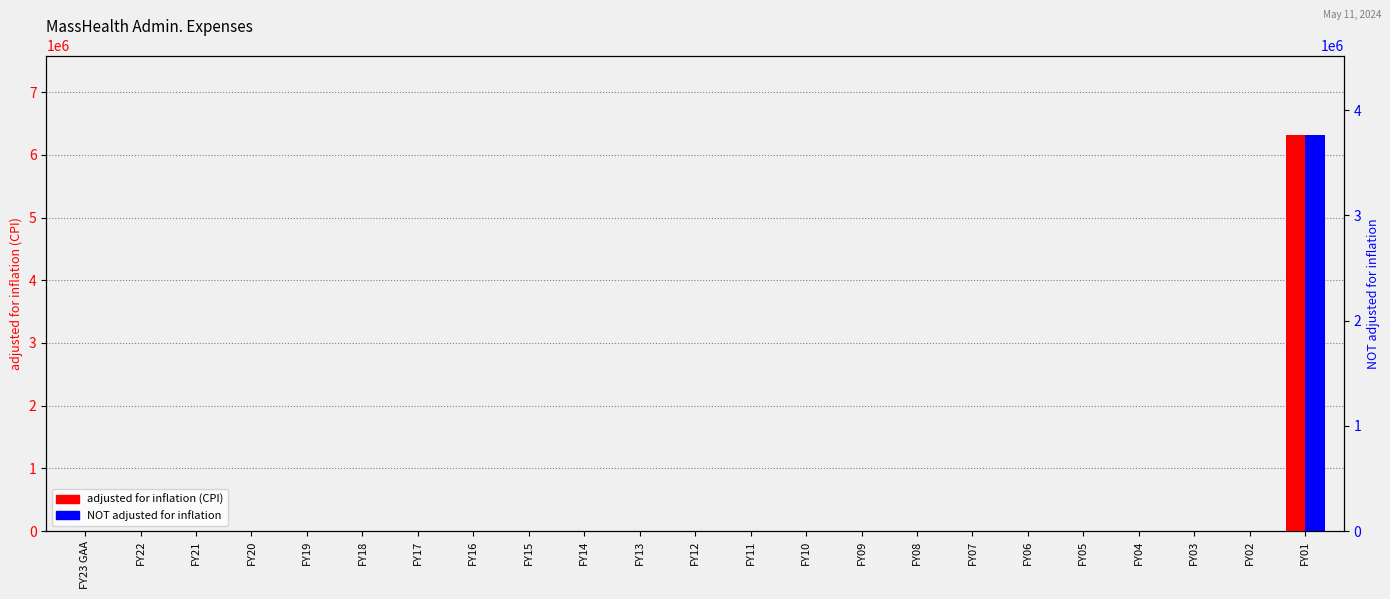

What is the average value of the NOT adjusted for inflation series?

163747